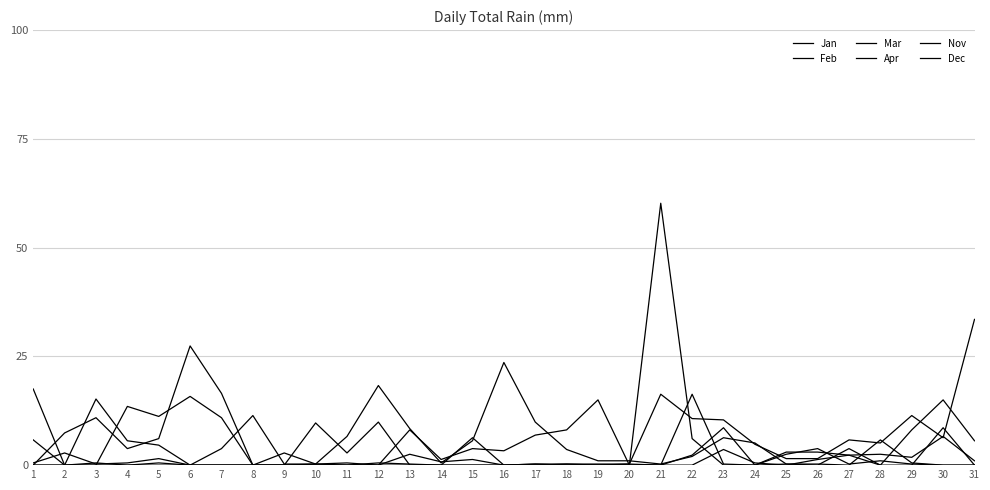

Is it true that Jan equals 0.1 at 17?

False